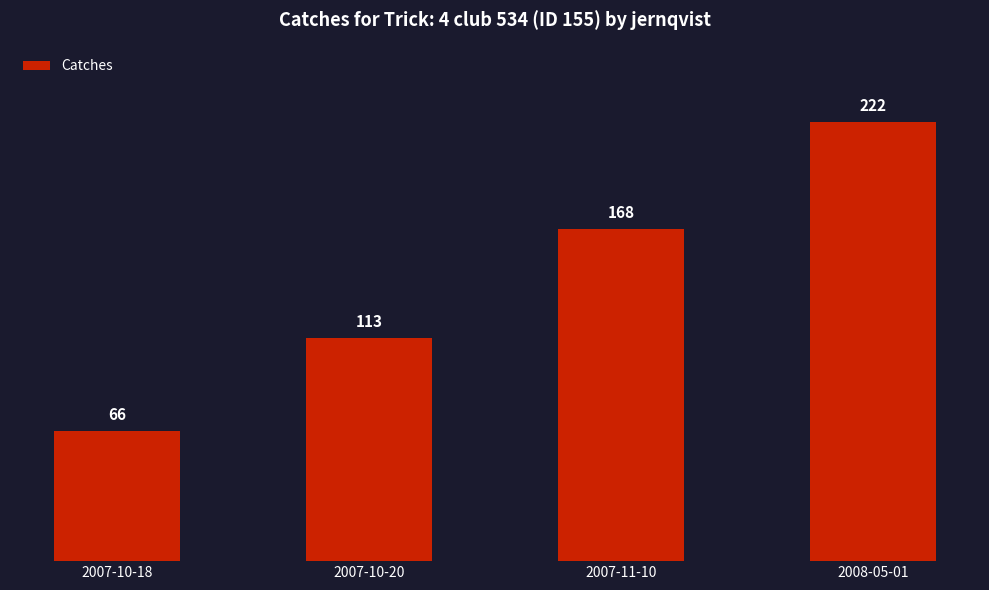

Are the bars grouped side by side (vs. stacked)?

No